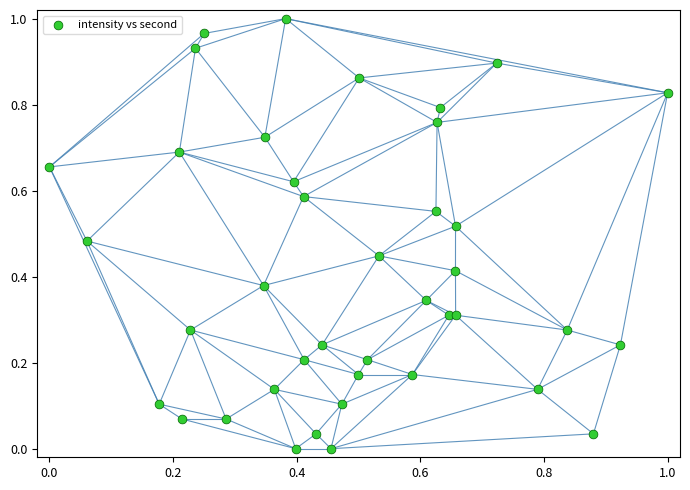

How many data points are displayed?

40